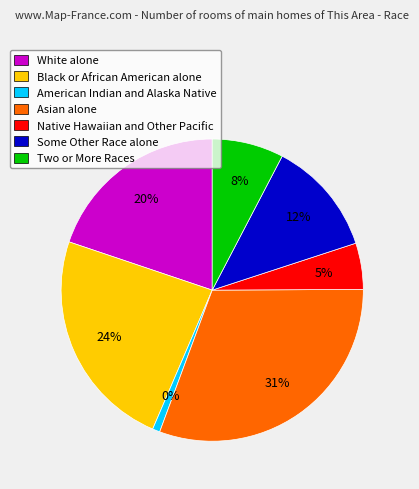

Is it true that Two or More Races is 1% of the pie?

False